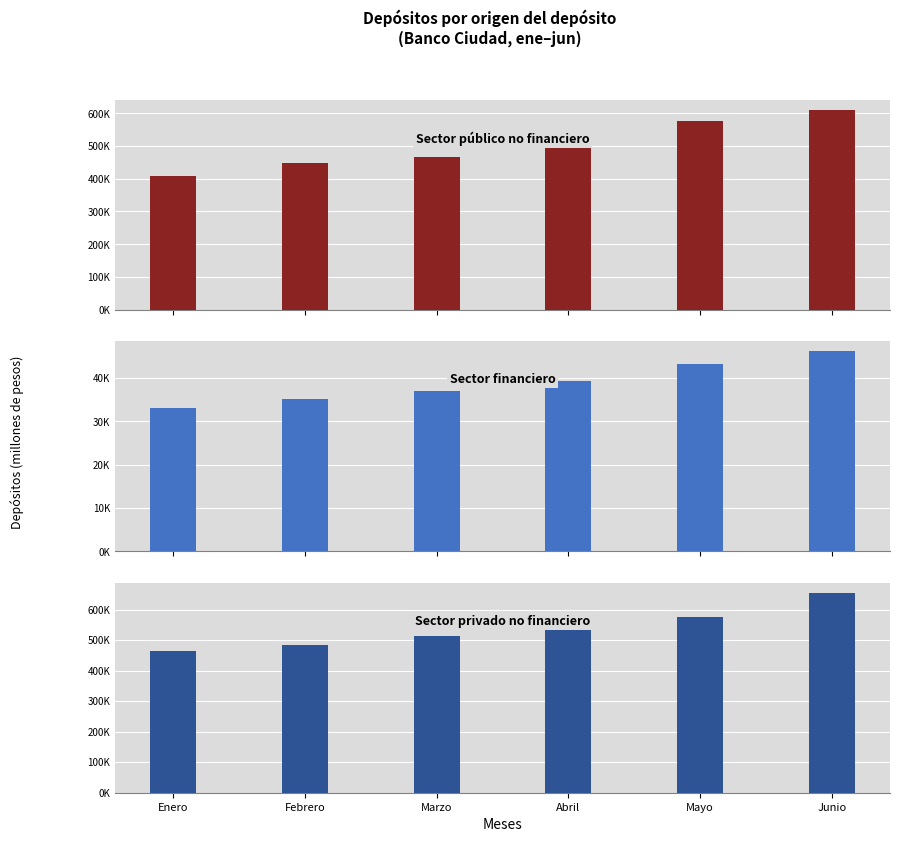

What position from the left is Enero?

1